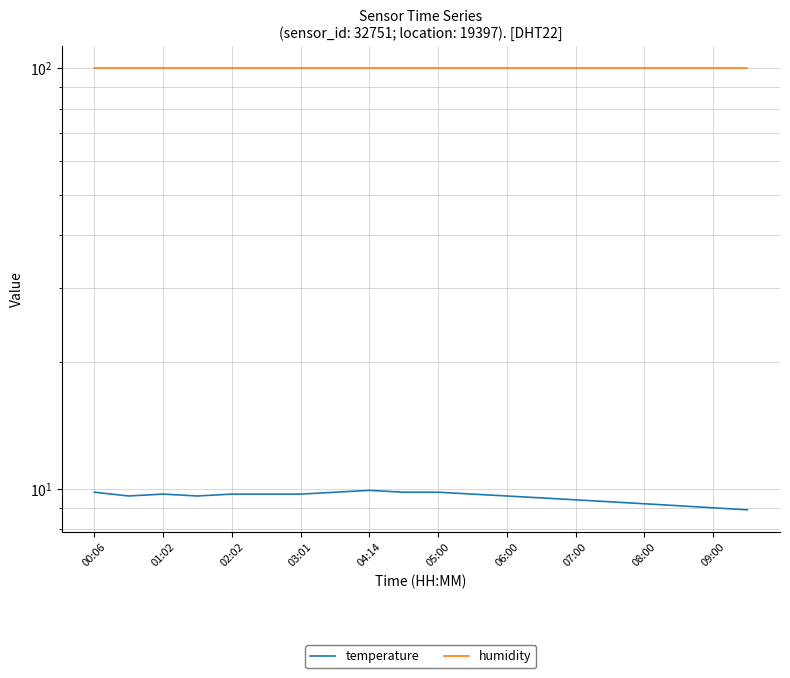

True or false: temperature and humidity cross at least once.

False